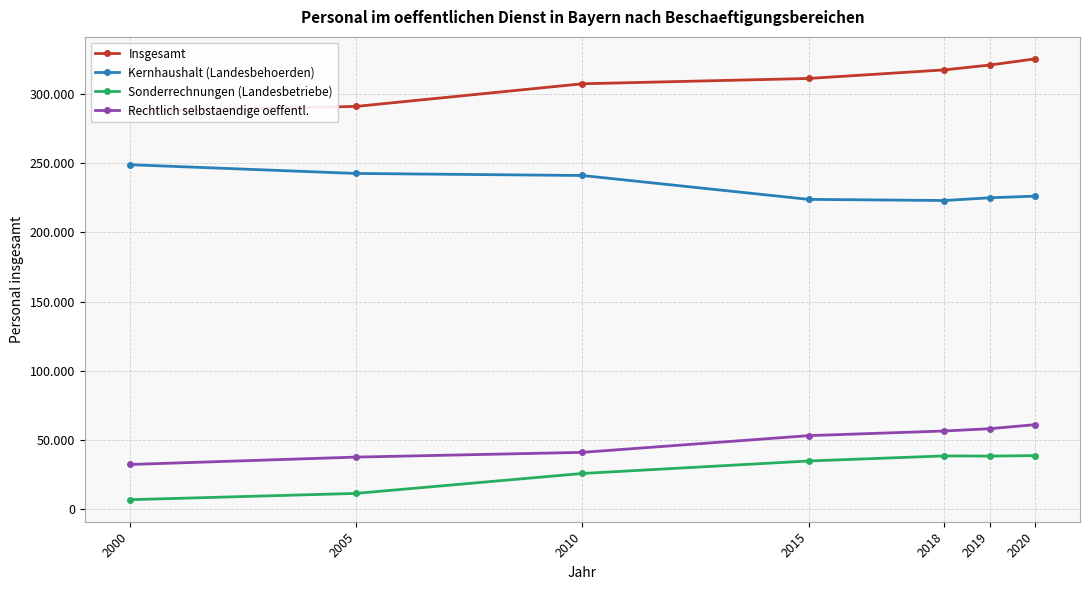

What is the average value of the Sonderrechnungen (Landesbetriebe) series?

27524